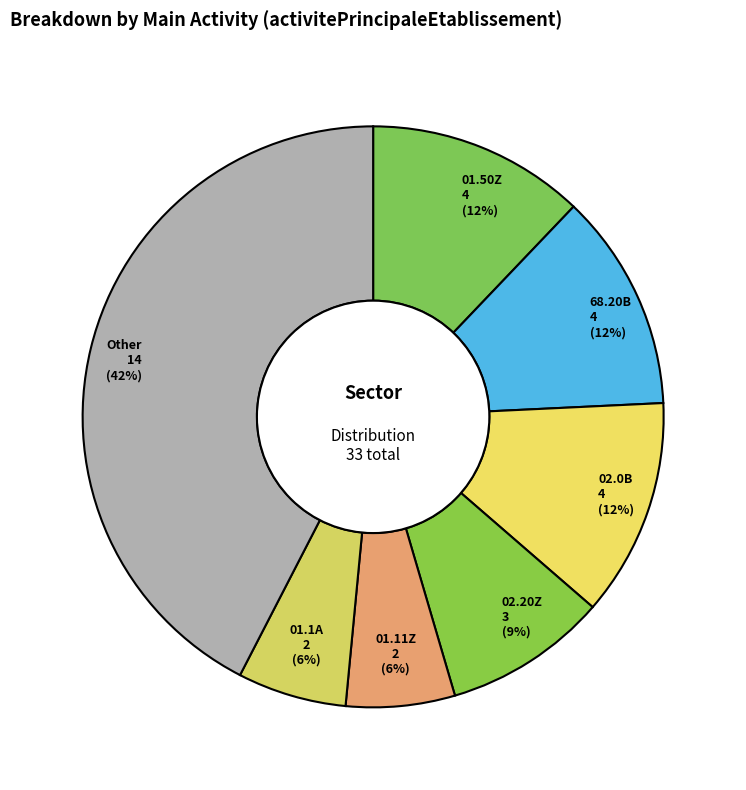

What percentage is the 02.20Z slice, to the nearest percent?

9%